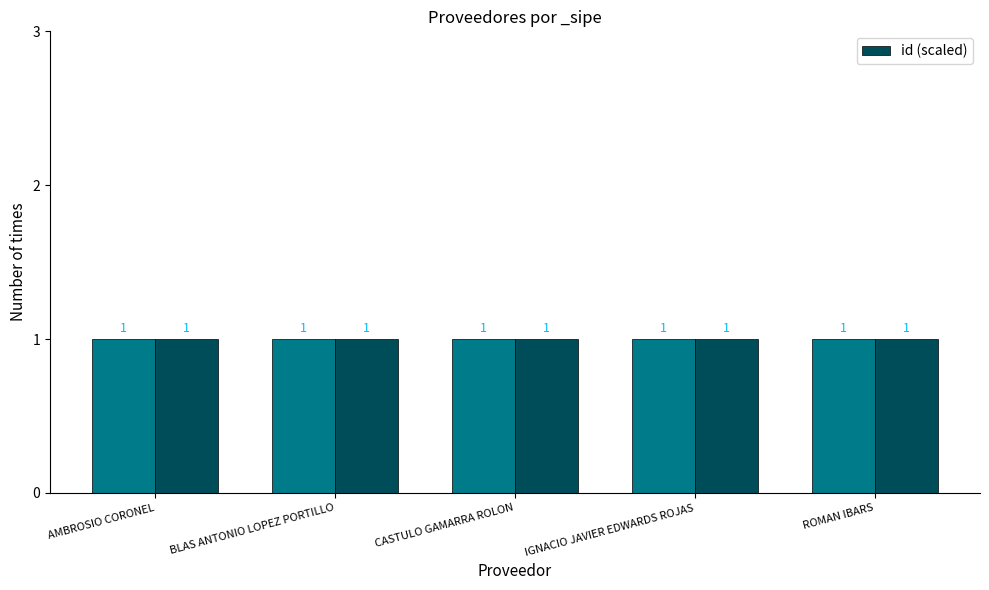

Rank the series at IGNACIO JAVIER EDWARDS ROJAS from lowest to highest value.

_sipe, id